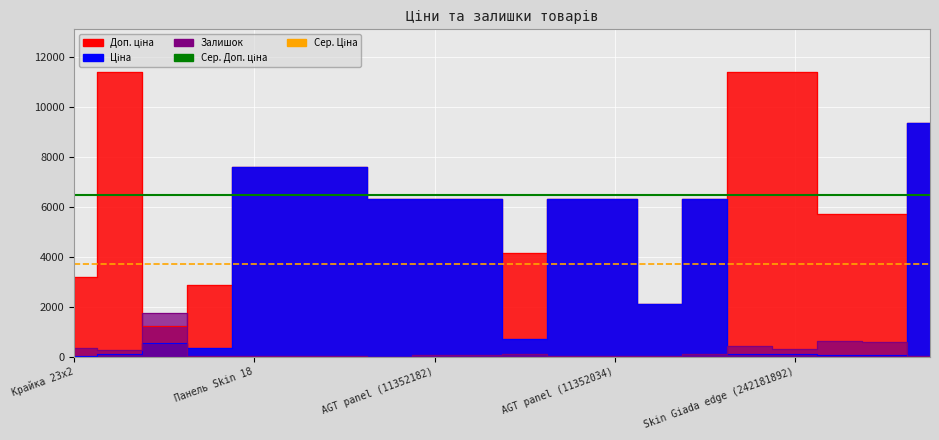

True or false: Сер. Доп. ціна and Сер. Ціна cross at least once.

False